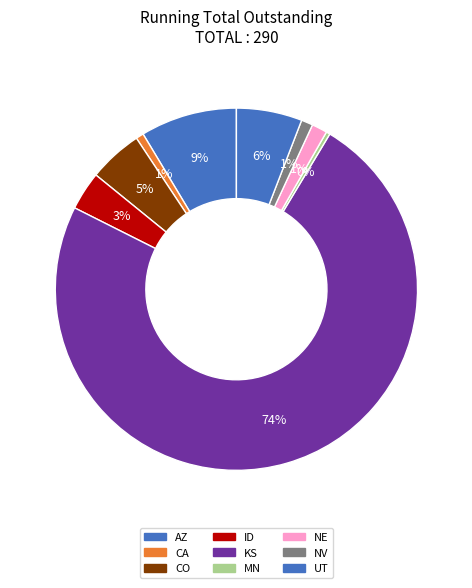

Is ID the majority of the pie?

No